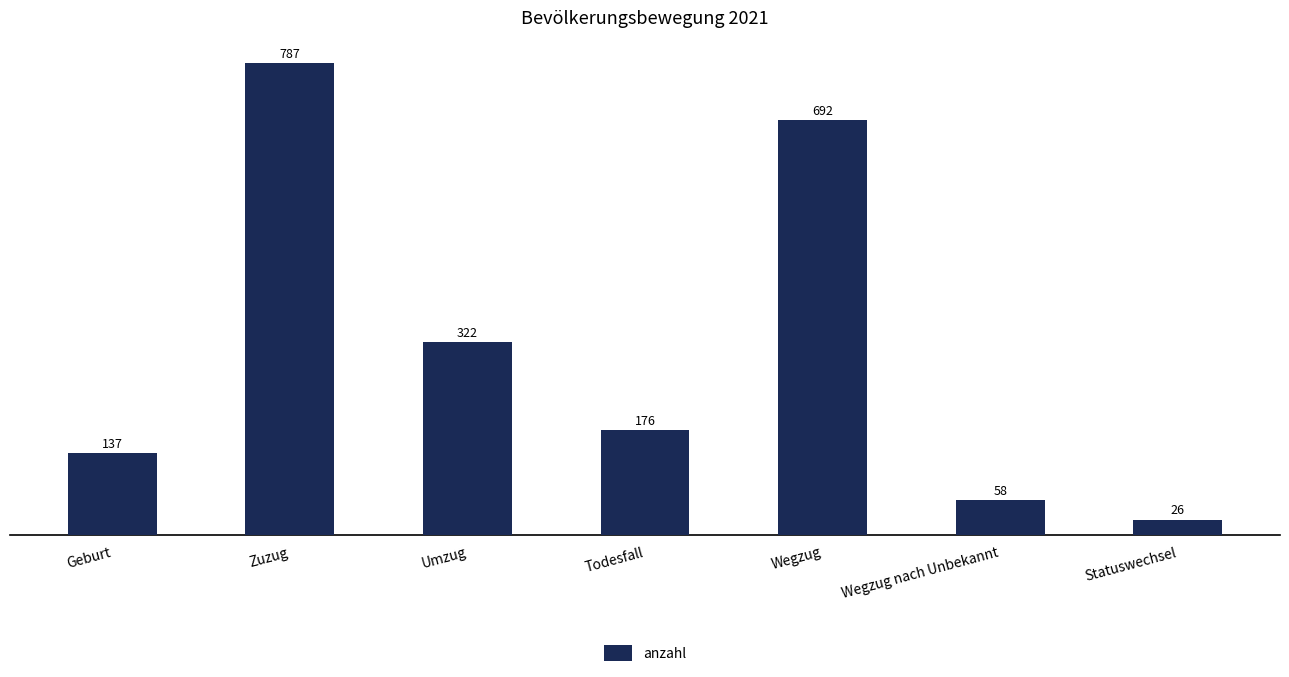

Rank the categories by value from highest to lowest.

Zuzug, Wegzug, Umzug, Todesfall, Geburt, Wegzug nach Unbekannt, Statuswechsel